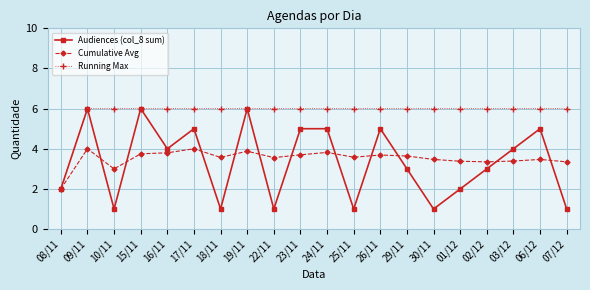

At which category does Cumulative Avg reach its first local valley?

10/11